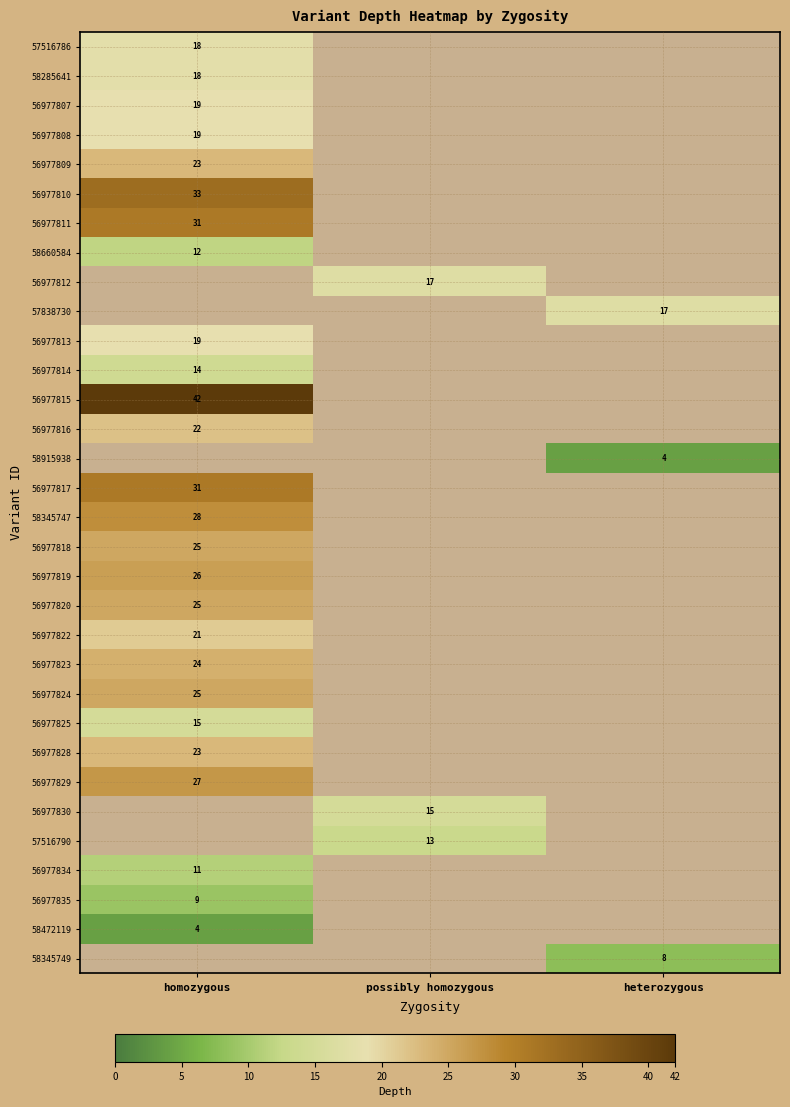

The 56977818 series shows 25 at homozygous. True or false?

True